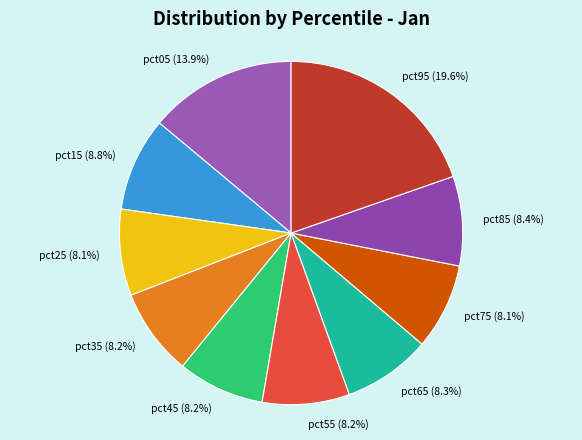

Is there any slice that represents more than half of the pie?

No